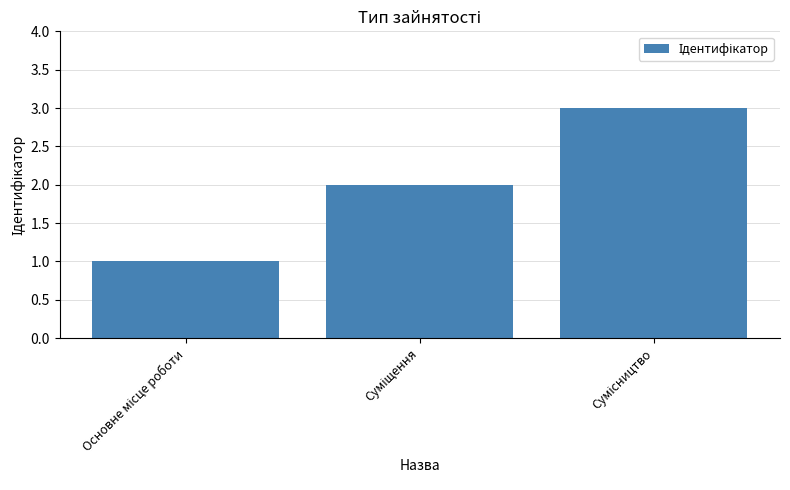

What is the sum of all values?

6